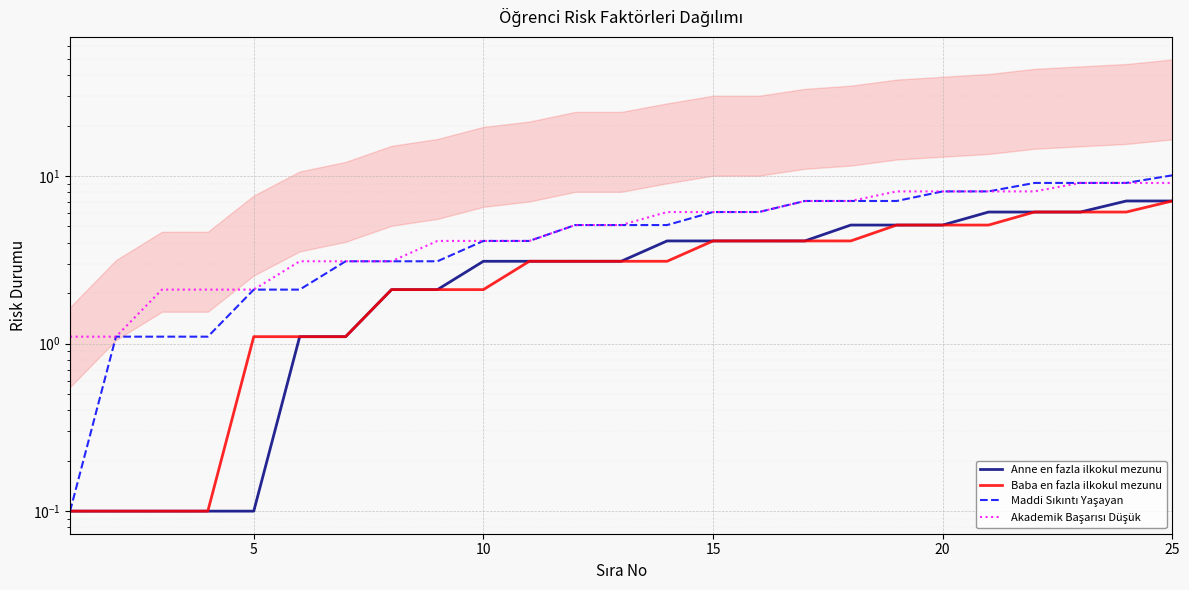

What is the value of the Akademik Başarısı Düşük point at the 24th from the left?

9.1